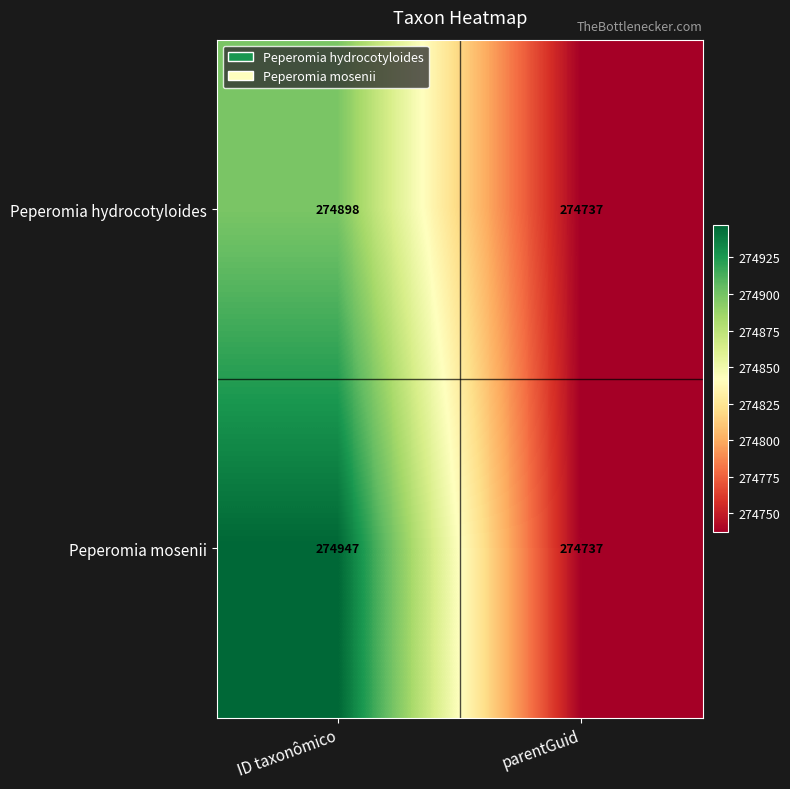

What is the total value across all series at ID taxonômico?

549845